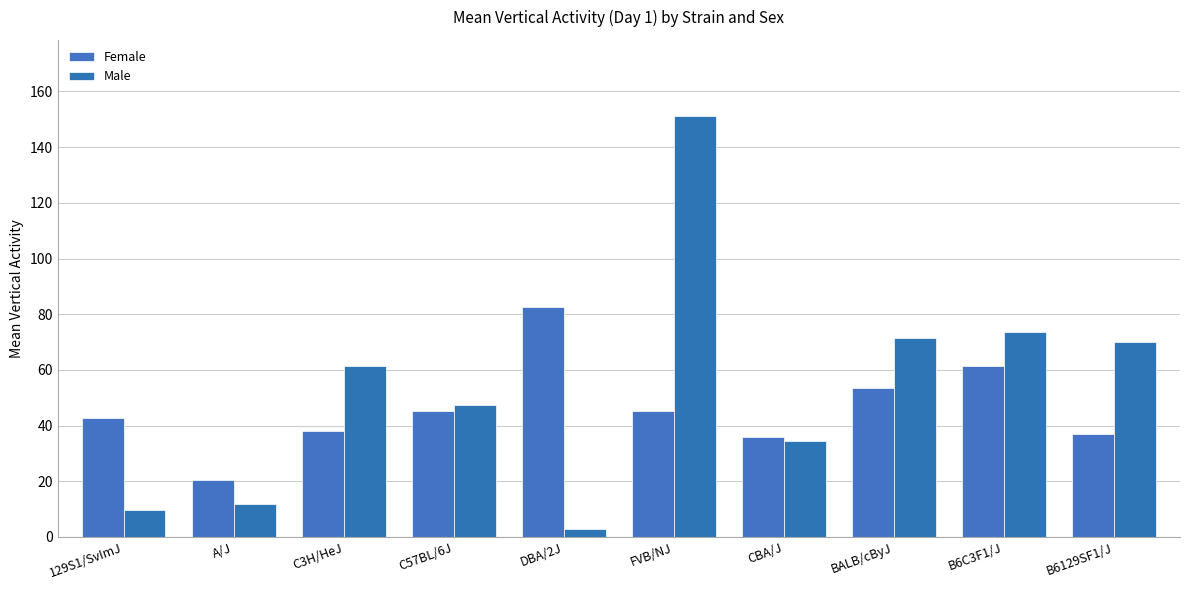

What is the approximate value of Male at CBA/J?

34.6